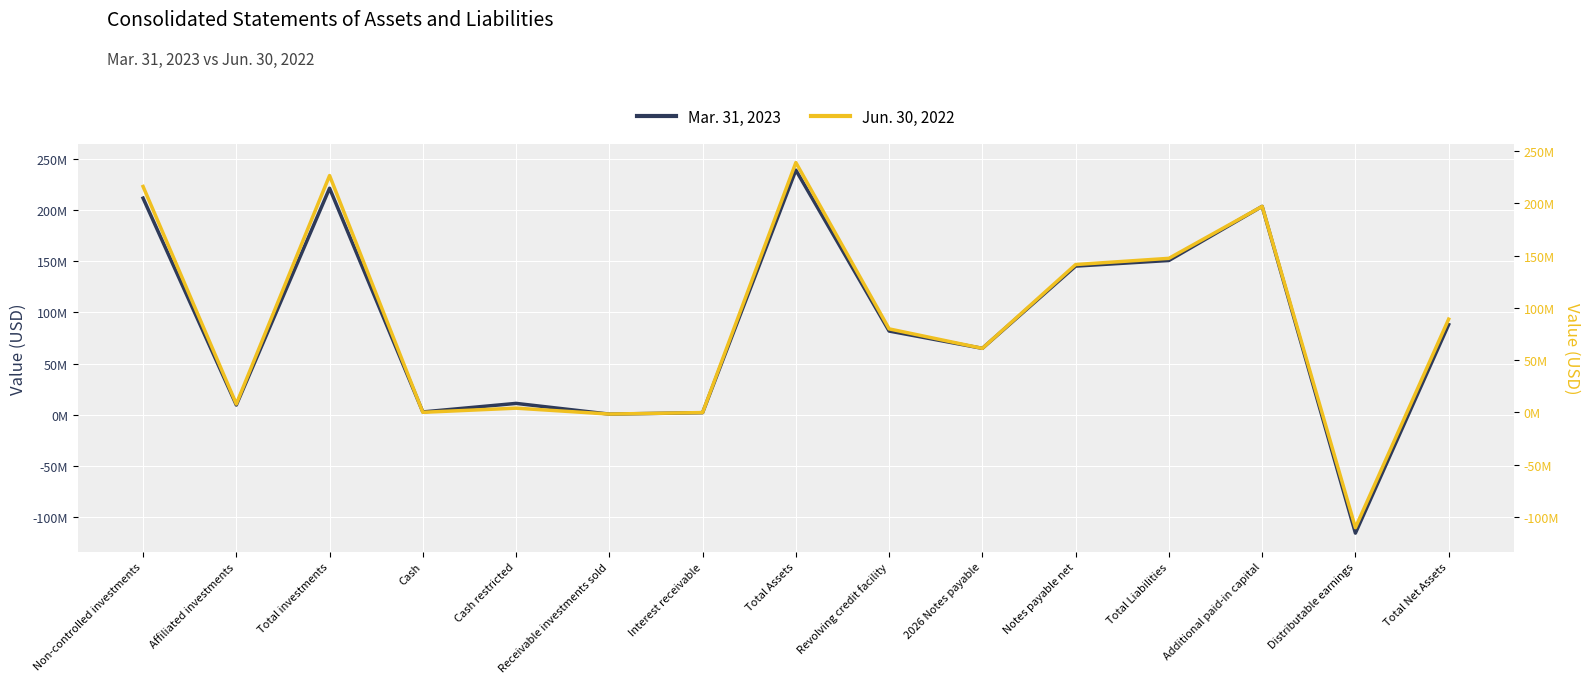

The Jun. 30, 2022 series shows 246385087 at Total Assets. True or false?

True